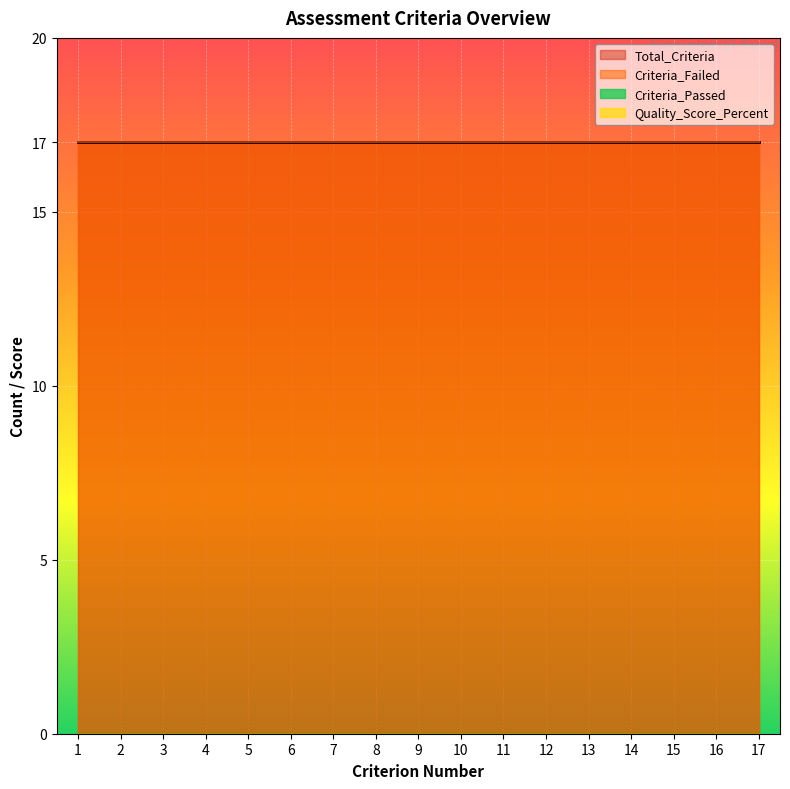

What is the average value of the Criteria_Failed series?

17